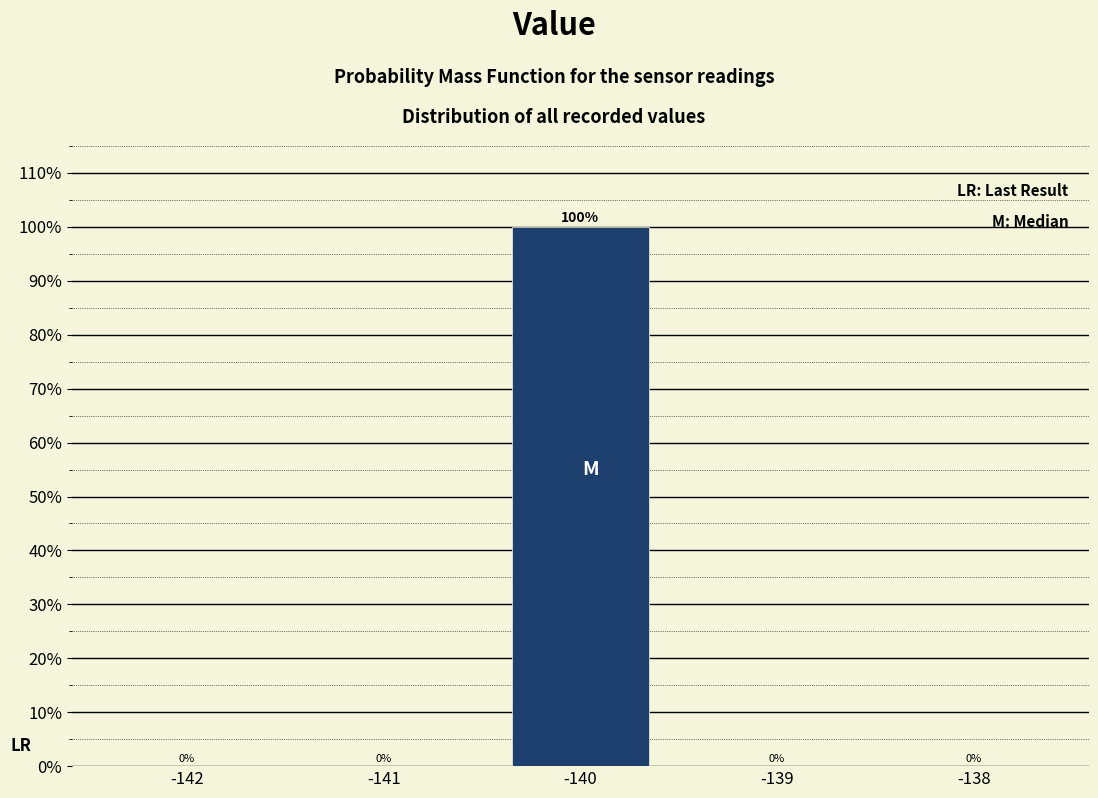

Reading left to right, transcribe all the data shown in this chart.

-142=0	-141=0	-140=100	-139=0	-138=0